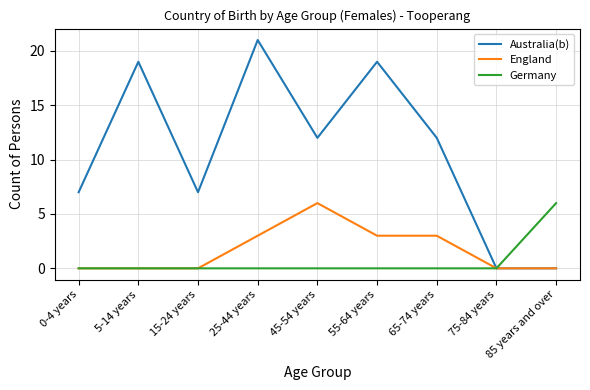

What is the approximate value of Australia(b) at 25-44 years?

21